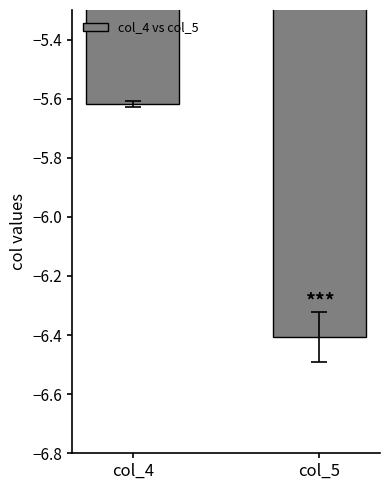

Does the chart contain any negative values?

Yes